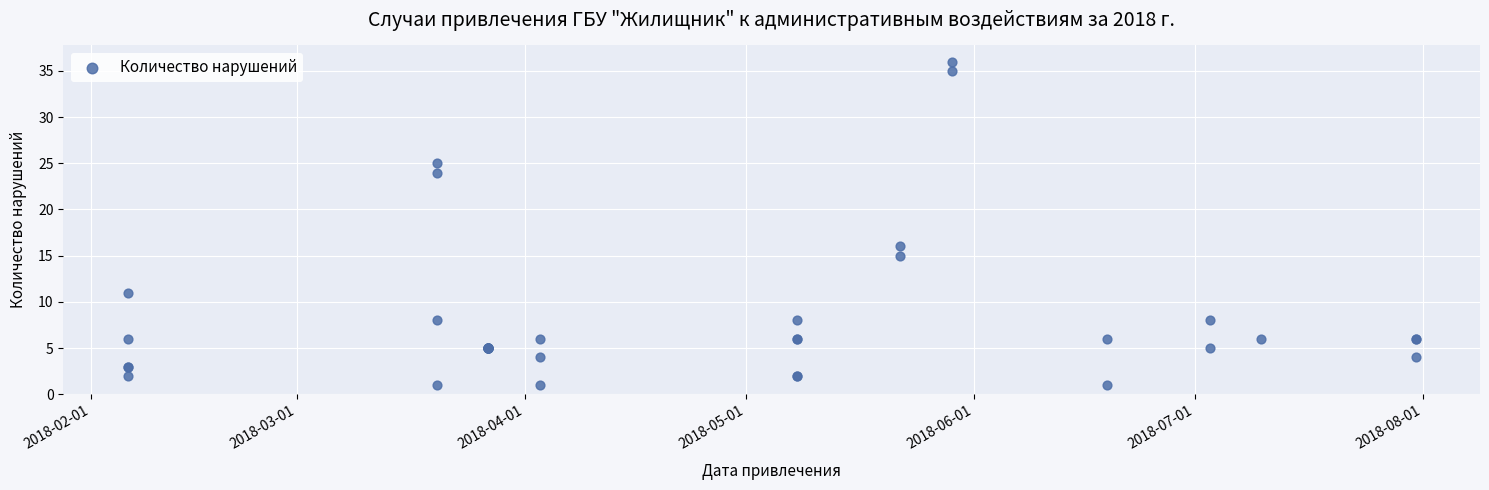

What Y value in the scatter plot is closest to 18?

16